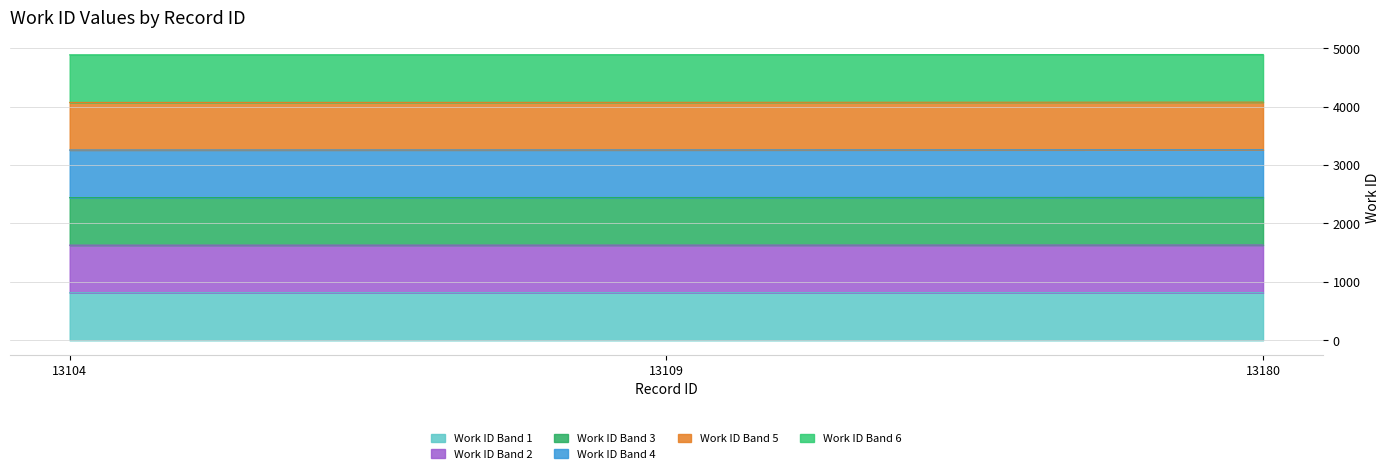

Does the chart have visible grid lines?

Yes